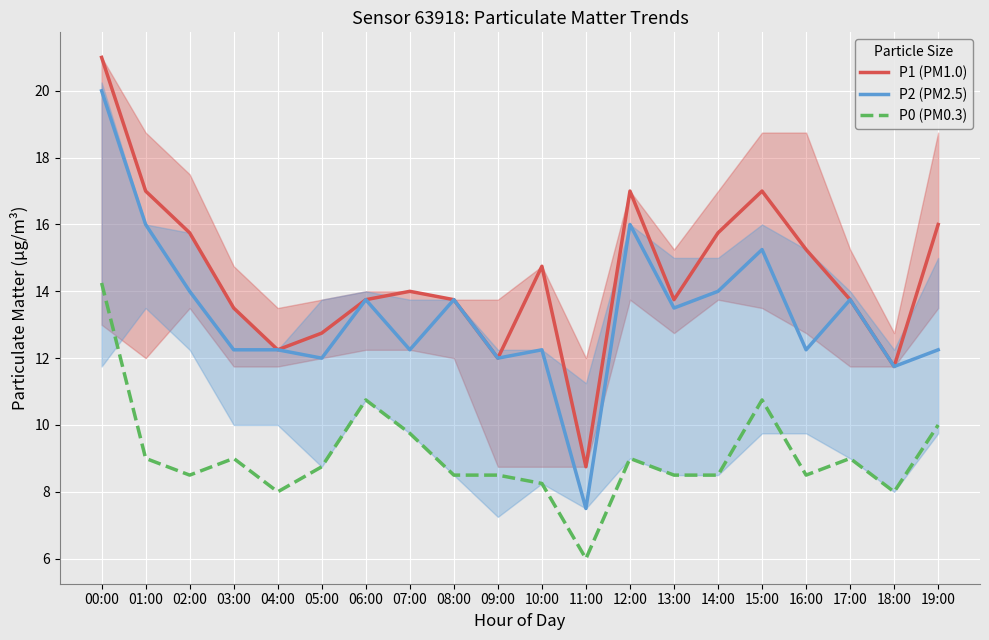

What is the maximum value for P1 (PM1.0)?

21.0